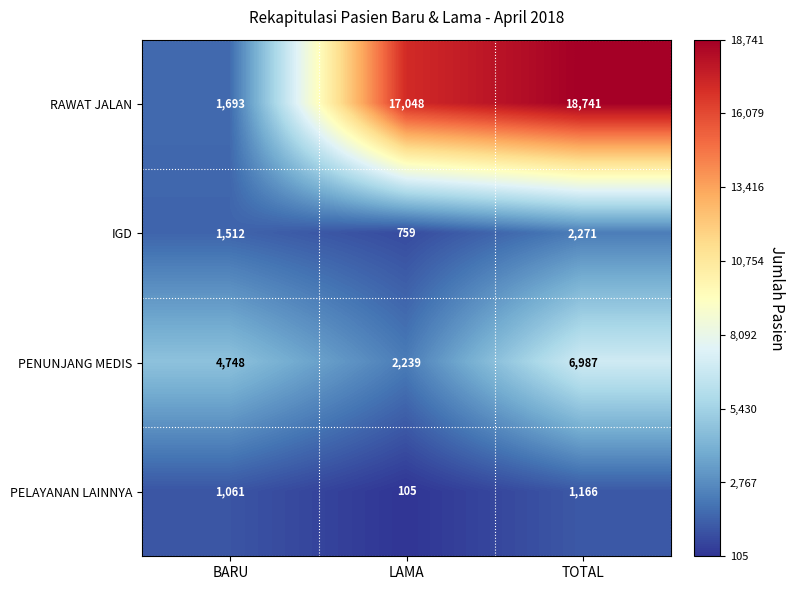

At how many categories does at least one series exceed 9966?

2